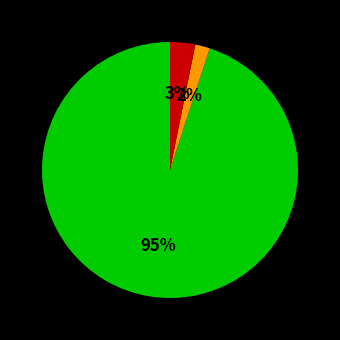

To the nearest percent, what is the difference between the largest and smallest slice percentages?

93%